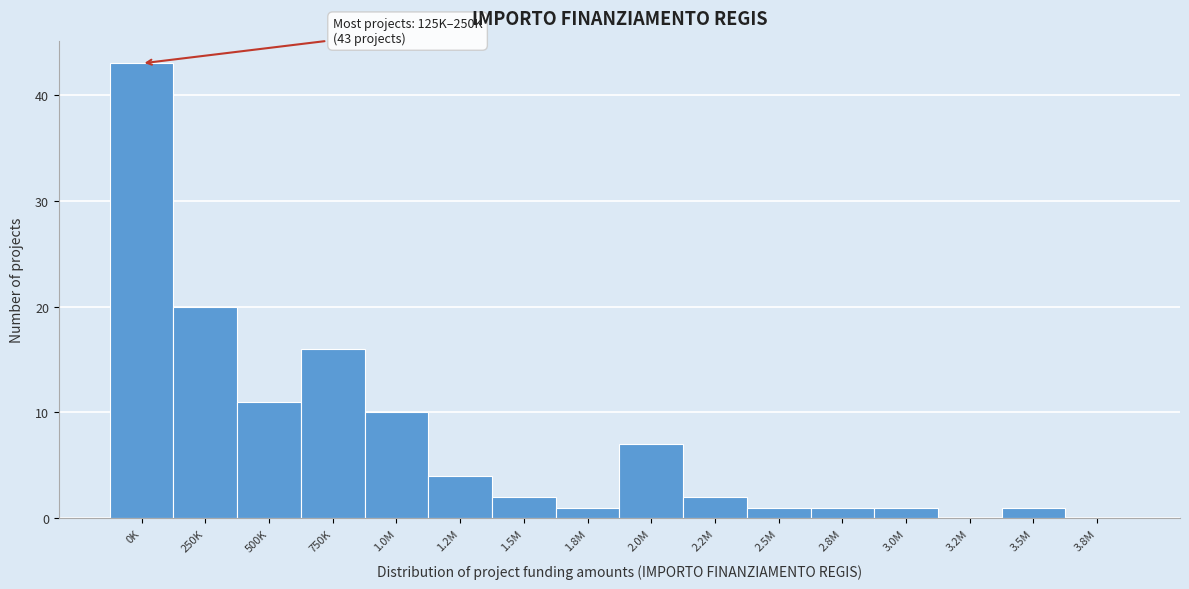

Reading left to right, list all the values displayed in this chart.

0K=43	250K=20	500K=11	750K=16	1.0M=10	1.2M=4	1.5M=2	1.8M=1	2.0M=7	2.2M=2	2.5M=1	2.8M=1	3.0M=1	3.2M=0	3.5M=1	3.8M=0